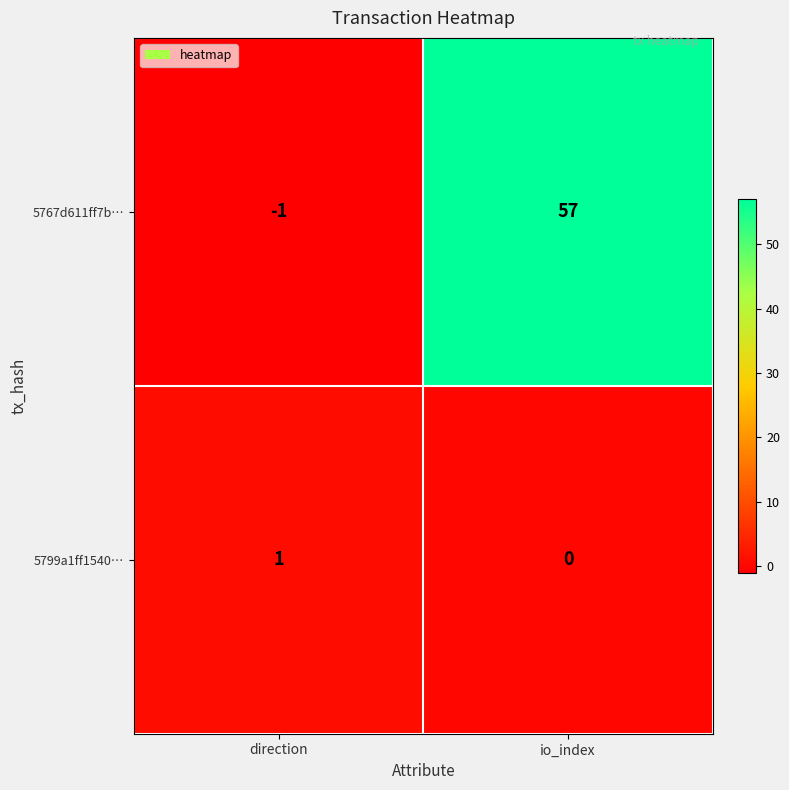

How many positive values does the 5799a1ff1540… series have?

1